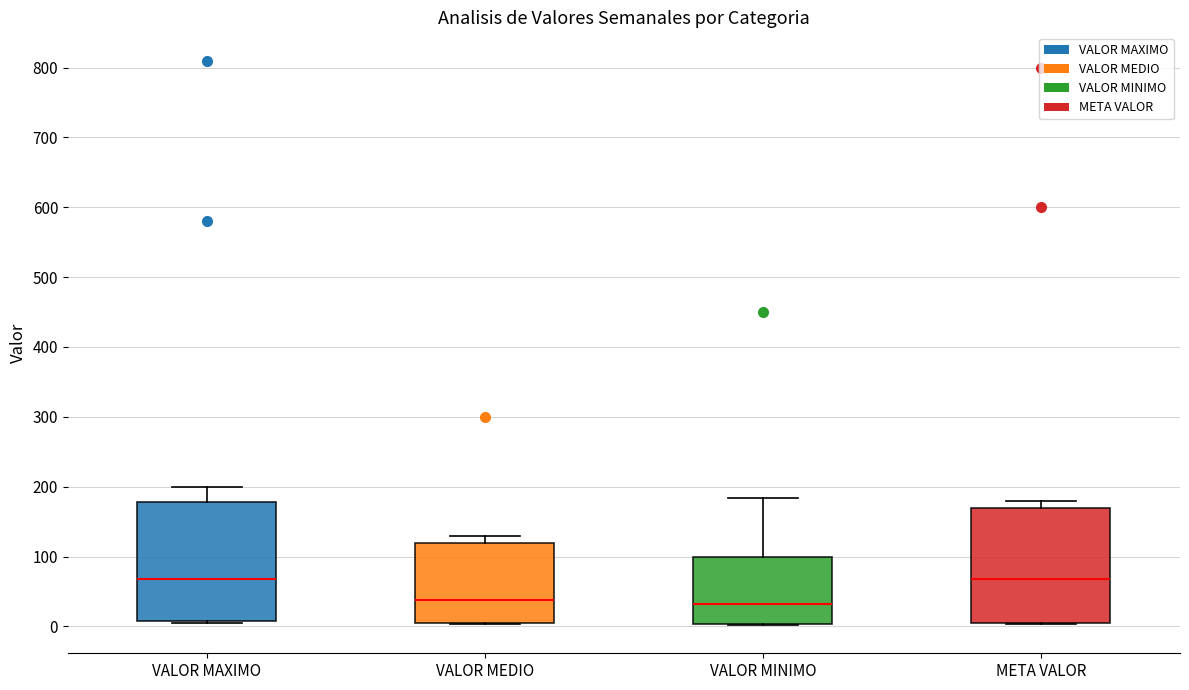

Reading left to right, transcribe this box plot: for each box, give where its median line is, the range the box spans, and where its two whiskers end, as read against the y-axis. The values are not printed on the chart, so give them approximately, as read against the axis.

VALOR MAXIMO: median 70, box 10 to 180, whiskers 10 (just below the box's lower edge) to 200
VALOR MEDIO: median 40, box 0 to 120, whiskers 0 to 130
VALOR MINIMO: median 30, box 0 to 100, whiskers 0 to 180
META VALOR: median 70, box 10 to 170, whiskers 0 to 180